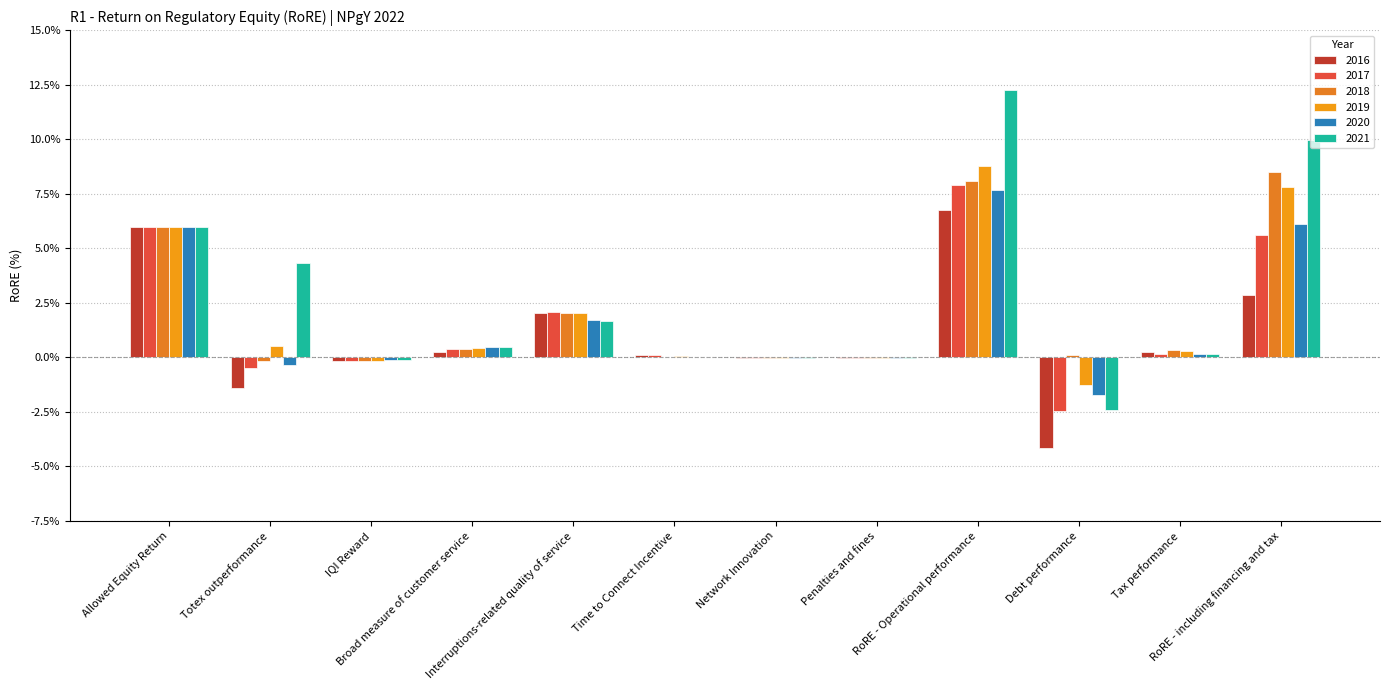

Reading left to right, extract all data points from this chart.

2016: Allowed Equity Return=0.1	Totex outperformance=-0.0	IQI Reward=-0.0	Broad measure of customer service=0.0	Interruptions-related quality of service=0.0	Time to Connect Incentive=0.0	Network Innovation=-0.0	Penalties and fines=-0.0	RoRE - Operational performance=0.1	Debt performance=-0.0	Tax performance=0.0	RoRE - including financing and tax=0.0
2017: Allowed Equity Return=0.1	Totex outperformance=-0.0	IQI Reward=-0.0	Broad measure of customer service=0.0	Interruptions-related quality of service=0.0	Time to Connect Incentive=0.0	Network Innovation=-0.0	Penalties and fines=-0.0	RoRE - Operational performance=0.1	Debt performance=-0.0	Tax performance=0.0	RoRE - including financing and tax=0.1
2018: Allowed Equity Return=0.1	Totex outperformance=-0.0	IQI Reward=-0.0	Broad measure of customer service=0.0	Interruptions-related quality of service=0.0	Time to Connect Incentive=0.0	Network Innovation=-0.0	Penalties and fines=-0.0	RoRE - Operational performance=0.1	Debt performance=0.0	Tax performance=0.0	RoRE - including financing and tax=0.1
2019: Allowed Equity Return=0.1	Totex outperformance=0.0	IQI Reward=-0.0	Broad measure of customer service=0.0	Interruptions-related quality of service=0.0	Time to Connect Incentive=0.0	Network Innovation=-0.0	Penalties and fines=-0.0	RoRE - Operational performance=0.1	Debt performance=-0.0	Tax performance=0.0	RoRE - including financing and tax=0.1
2020: Allowed Equity Return=0.1	Totex outperformance=-0.0	IQI Reward=-0.0	Broad measure of customer service=0.0	Interruptions-related quality of service=0.0	Time to Connect Incentive=0.0	Network Innovation=-0.0	Penalties and fines=-0.0	RoRE - Operational performance=0.1	Debt performance=-0.0	Tax performance=0.0	RoRE - including financing and tax=0.1
2021: Allowed Equity Return=0.1	Totex outperformance=0.0	IQI Reward=-0.0	Broad measure of customer service=0.0	Interruptions-related quality of service=0.0	Time to Connect Incentive=0.0	Network Innovation=-0.0	Penalties and fines=-0.0	RoRE - Operational performance=0.1	Debt performance=-0.0	Tax performance=0.0	RoRE - including financing and tax=0.1